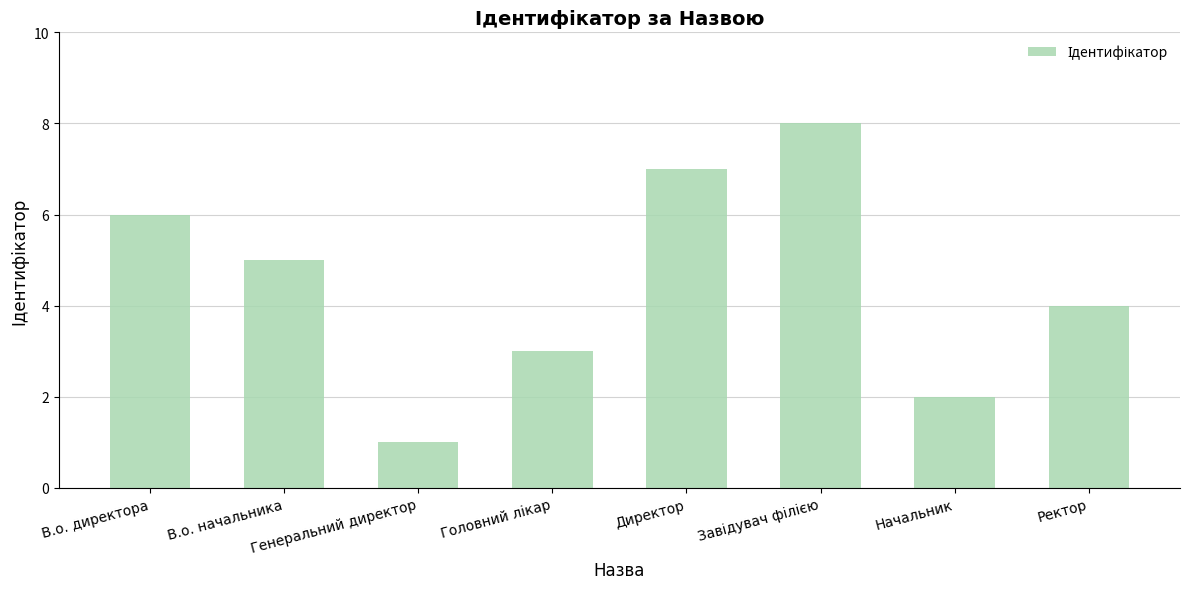

How many data points are less than 5?

4